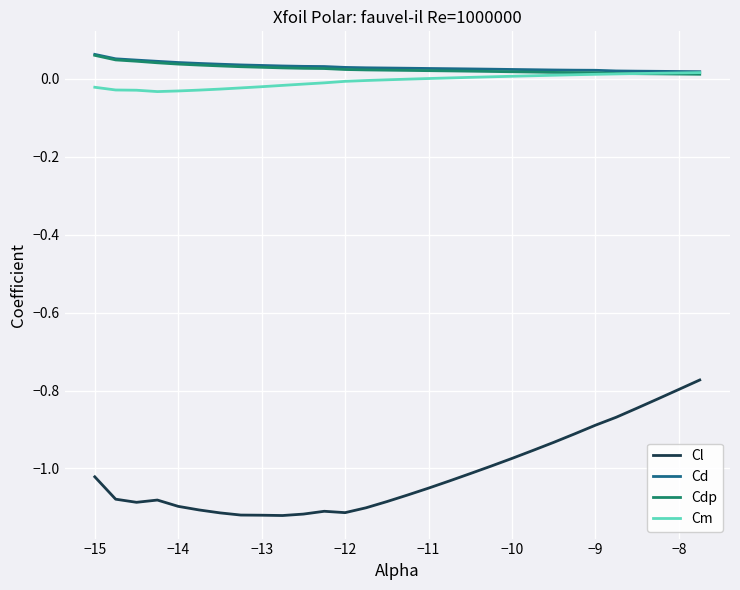

Which series has the widest spread of values?

Cl